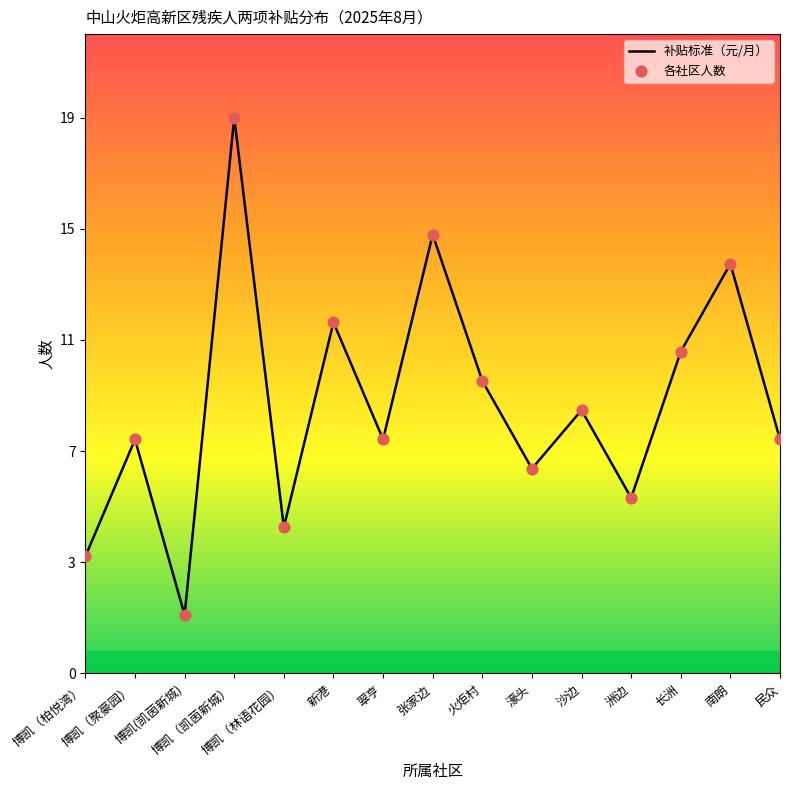

Does the chart have visible grid lines?

No